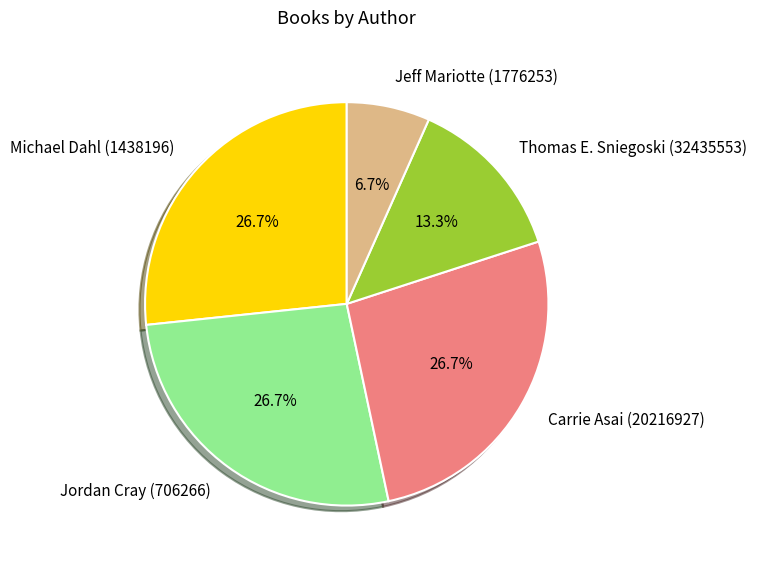

Does Jordan Cray (706266) represent more than half of the total?

No